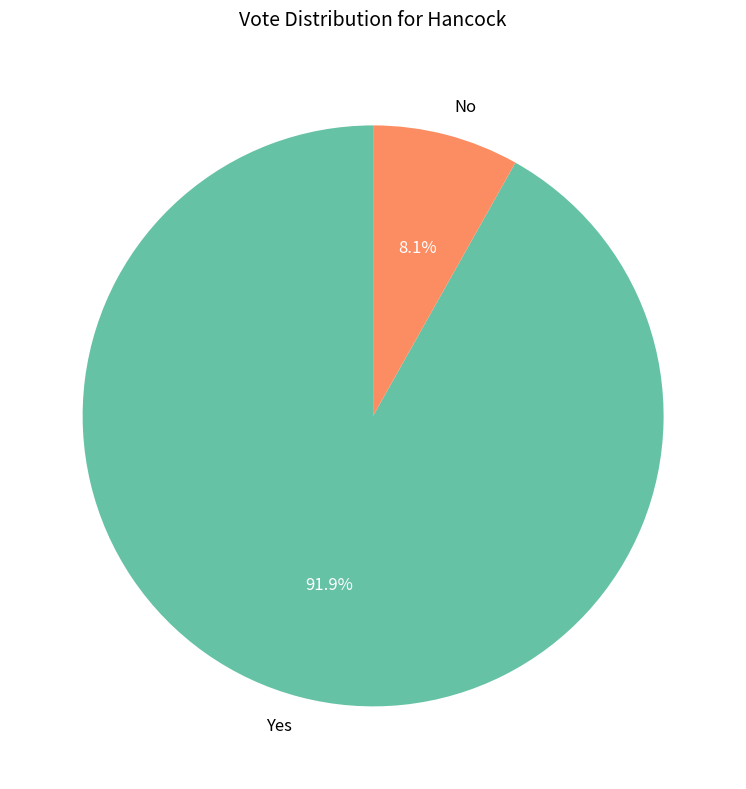

Count the number of slices in the pie.

2